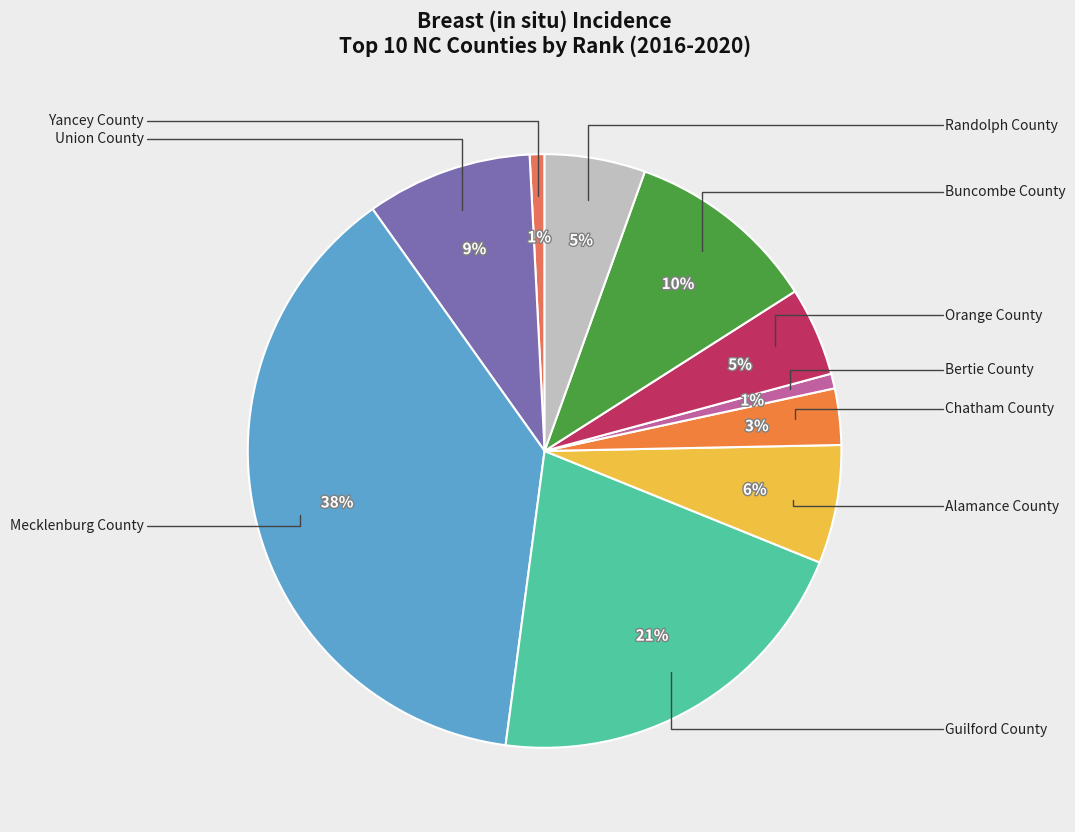

Rank the categories by value from lowest to highest.

Yancey County, Bertie County, Chatham County, Orange County, Randolph County, Alamance County, Union County, Buncombe County, Guilford County, Mecklenburg County